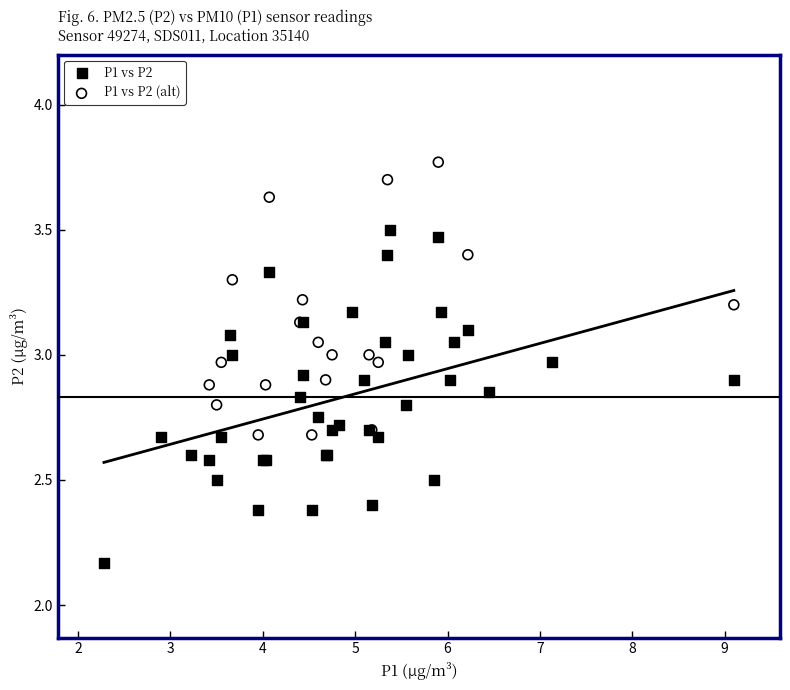

Which series reaches the maximum Y coordinate?

P1 vs P2 (alt)